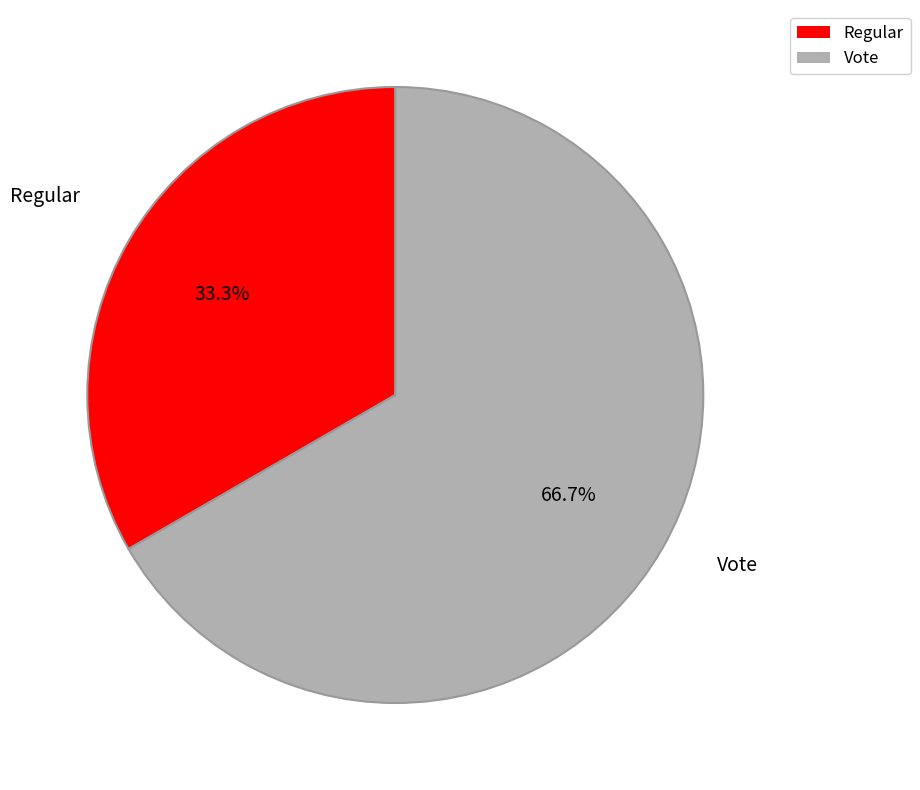

Which slice is the largest?

Vote